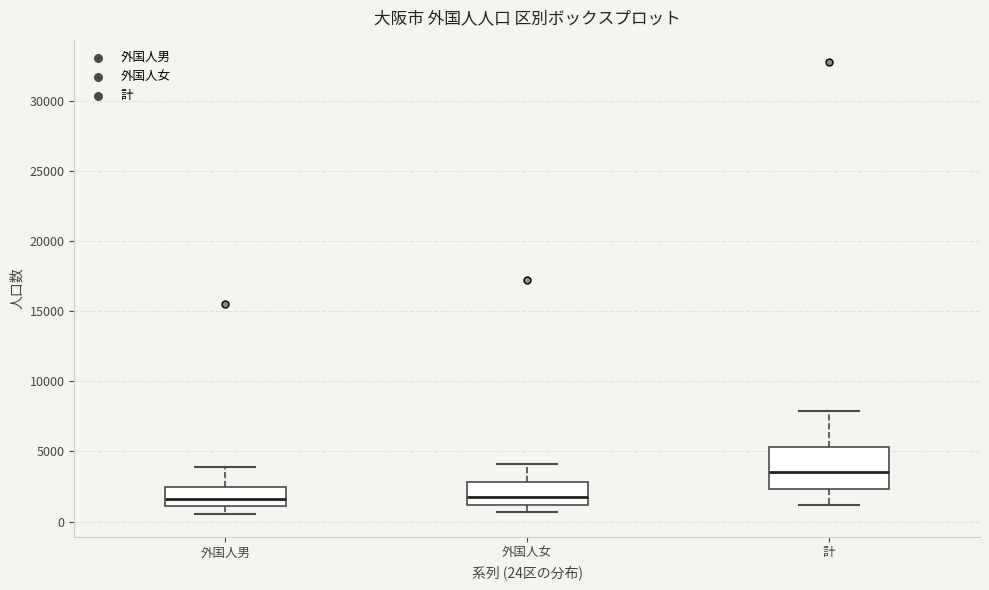

Reading left to right, read every box against the y-axis: the position of its median line, the range the box covers, and the ends of its whiskers. The values are not printed on the chart, so give them approximately, as read against the axis.

外国人男: median 1500, box 1000 to 2500, whiskers 500 to 4000
外国人女: median 2000, box 1000 to 3000, whiskers 500 to 4000
計: median 3500, box 2500 to 5500, whiskers 1000 to 8000